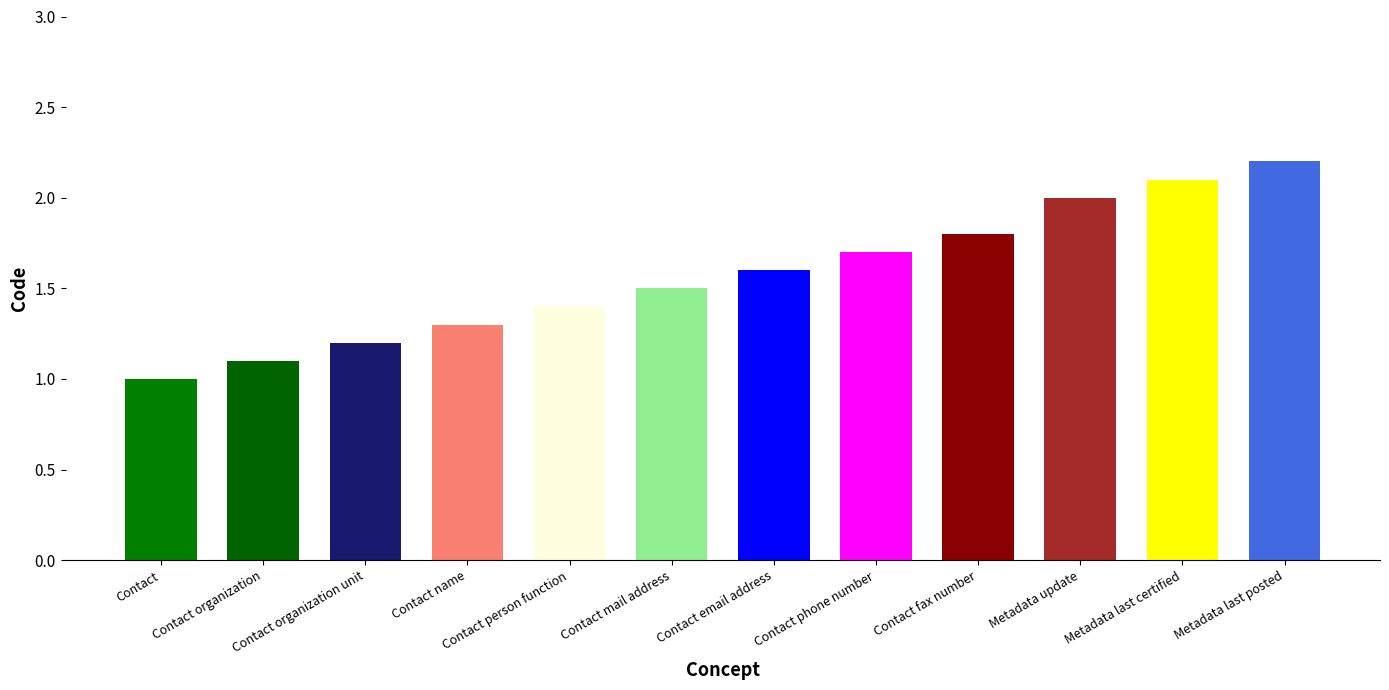

Which label corresponds to the smallest value in the chart?

Contact